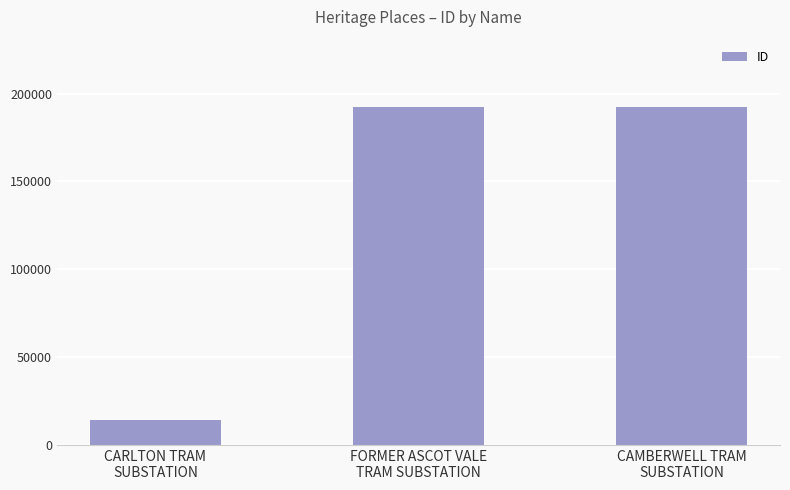

Does the chart contain stacked bars?

No